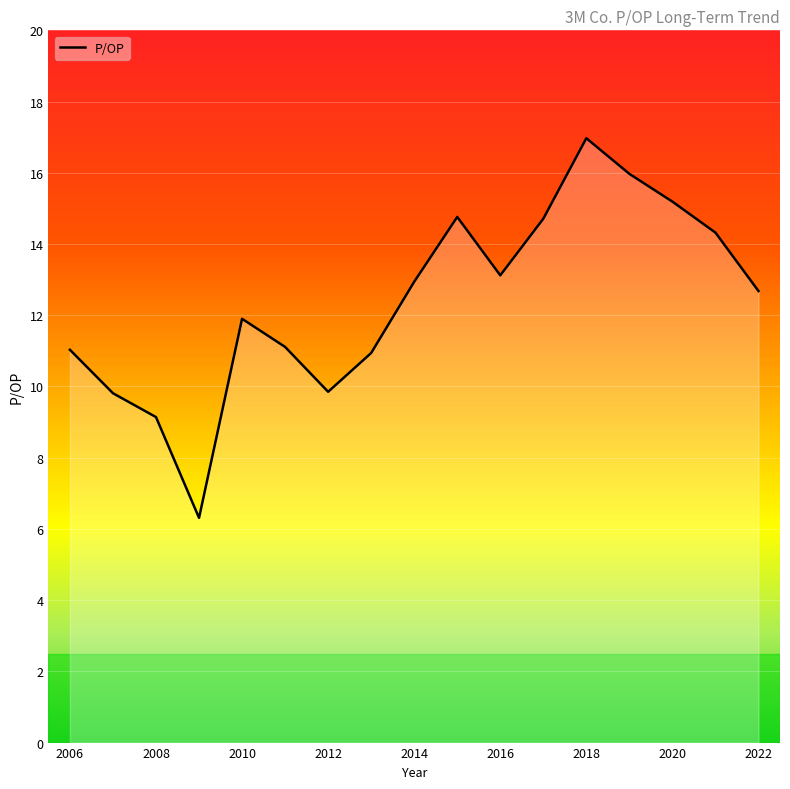

What is the maximum value shown in the chart?

17.0